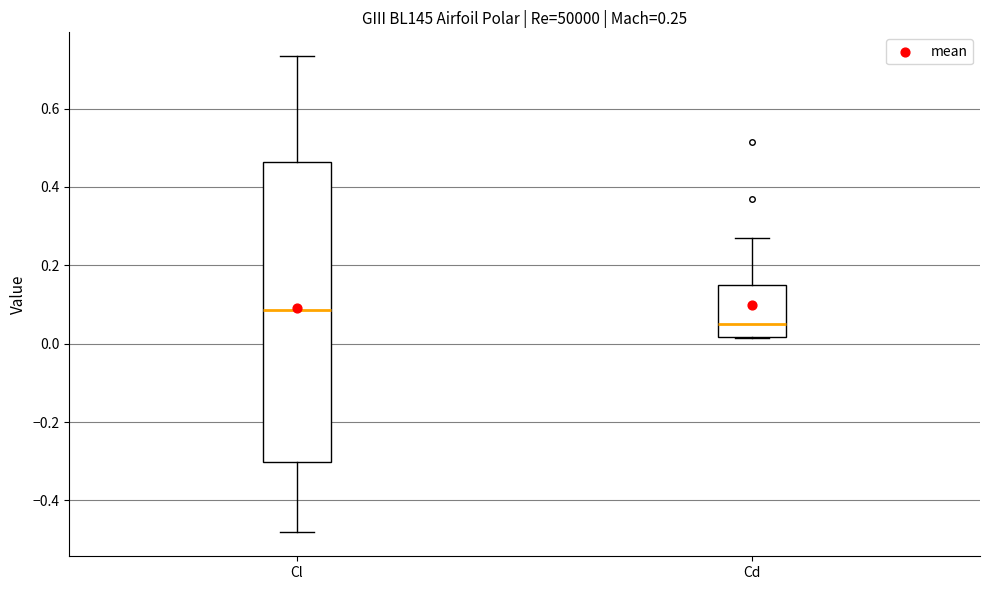

Which box has the lowest median line?

Cd